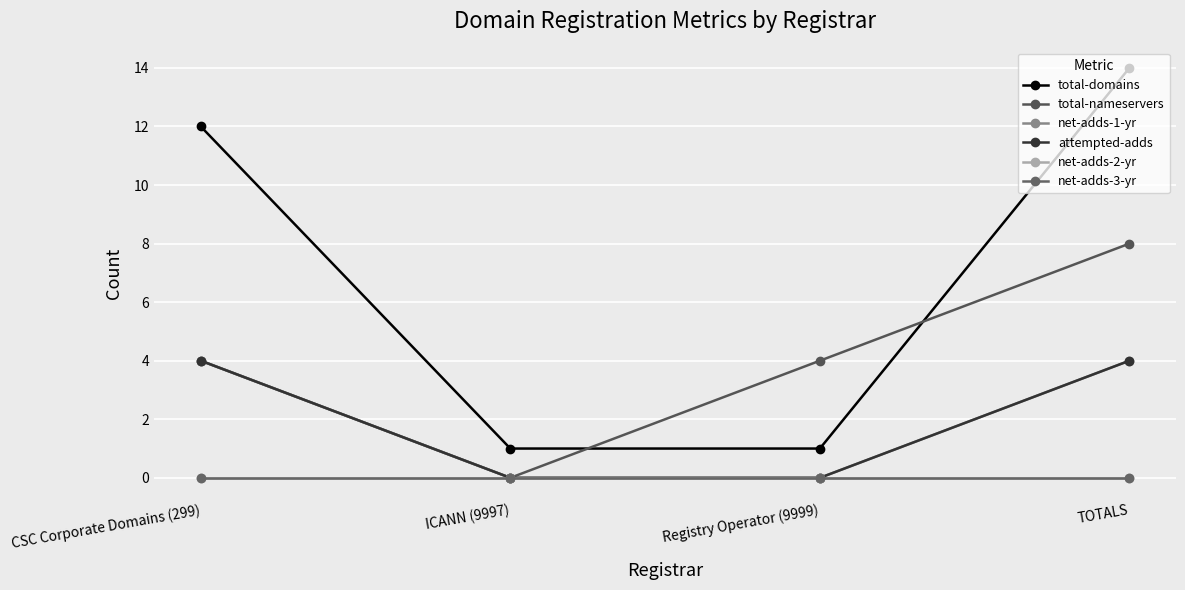

Is this an area chart (filled region under the line)?

No